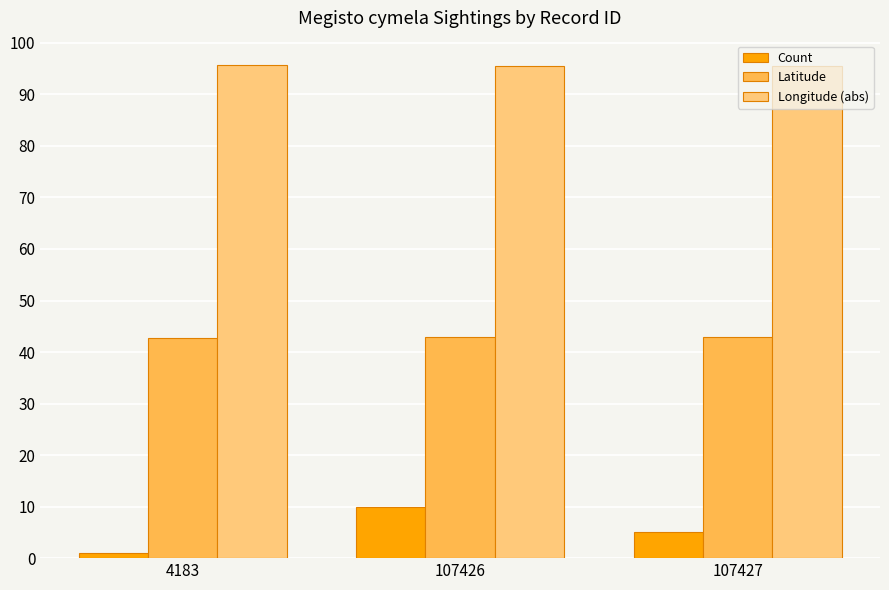

Rank the series by their maximum value, from lowest to highest.

Count, Latitude, Longitude (abs)